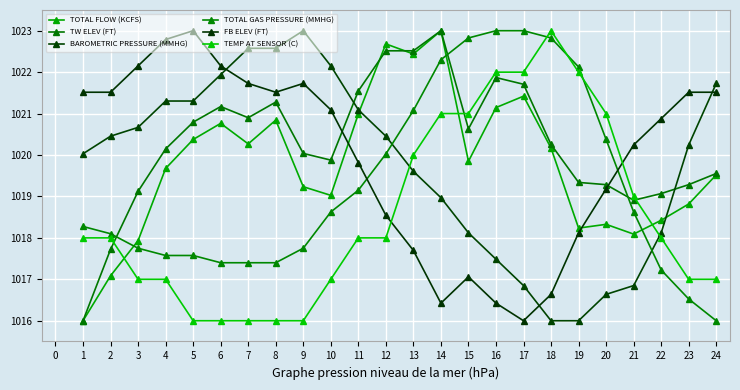

Where is the first local minimum for TW ELEV (FT)?

7